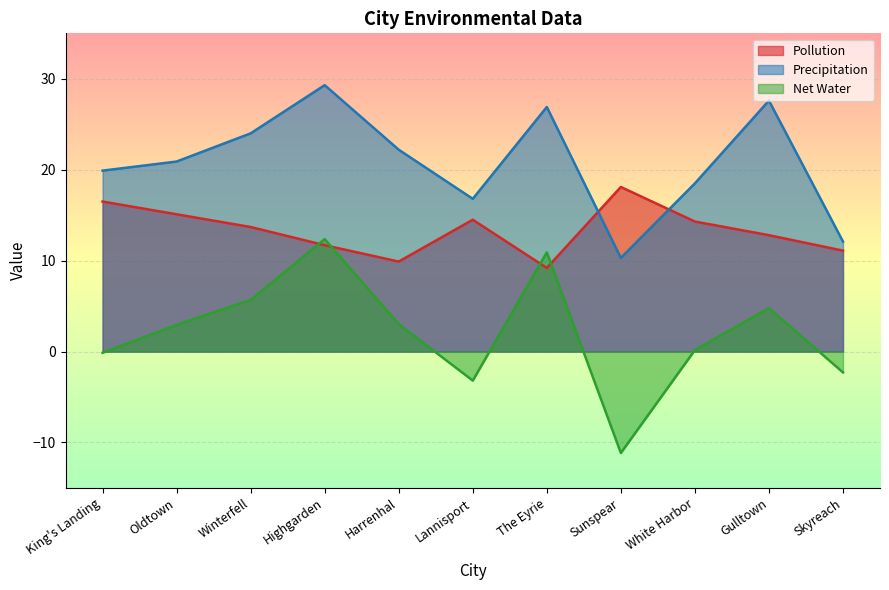

List the series in order of their peak value, highest first.

Precipitation, Pollution, Net Water